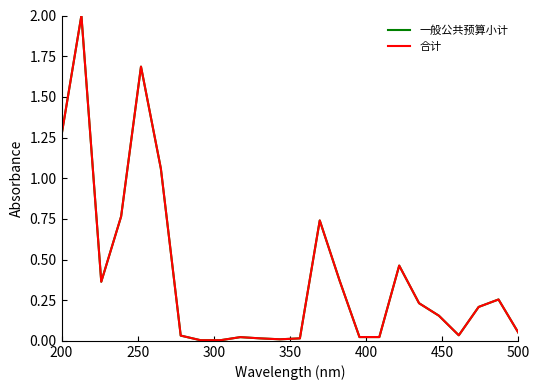

Is this an area chart (filled region under the line)?

No